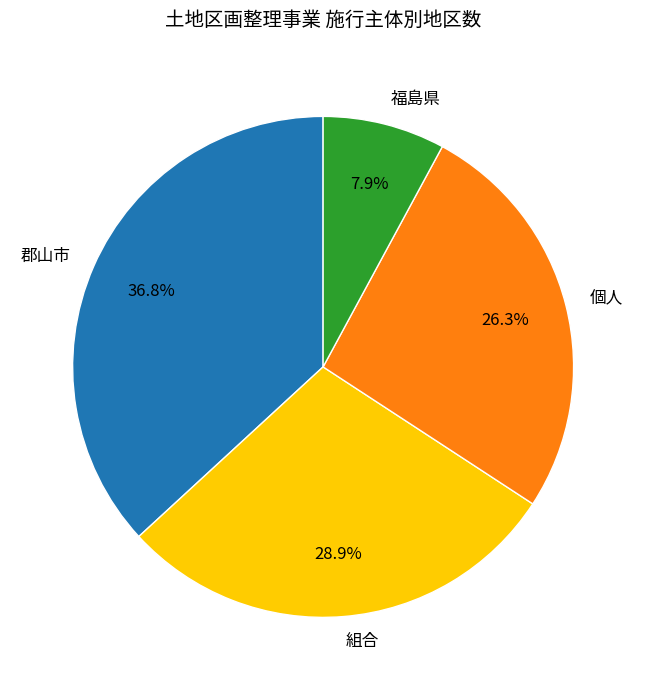

What percentage is the 福島県 slice, to the nearest percent?

8%